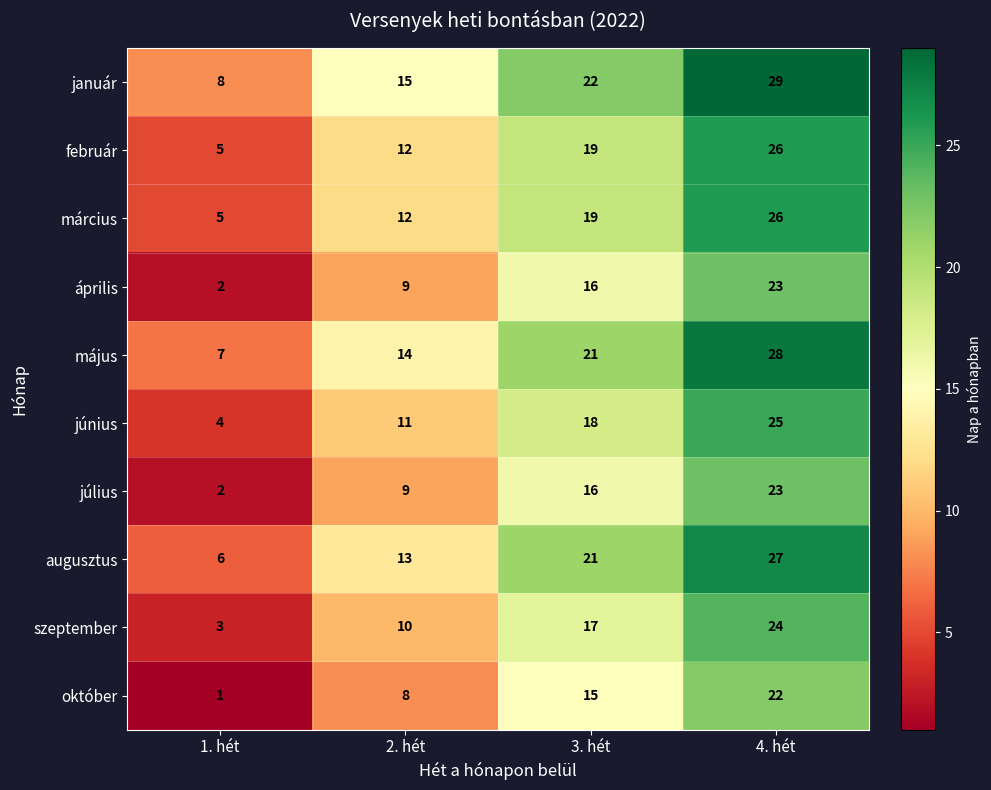

What value does the június series have at 3. hét, to the nearest 10?

20